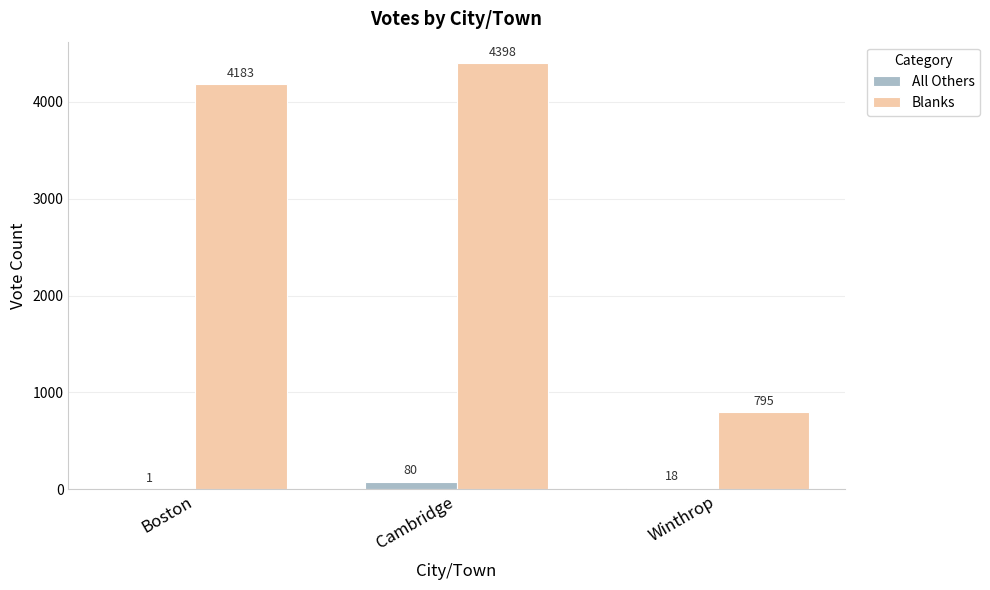

Which series has the largest total across all categories?

Blanks